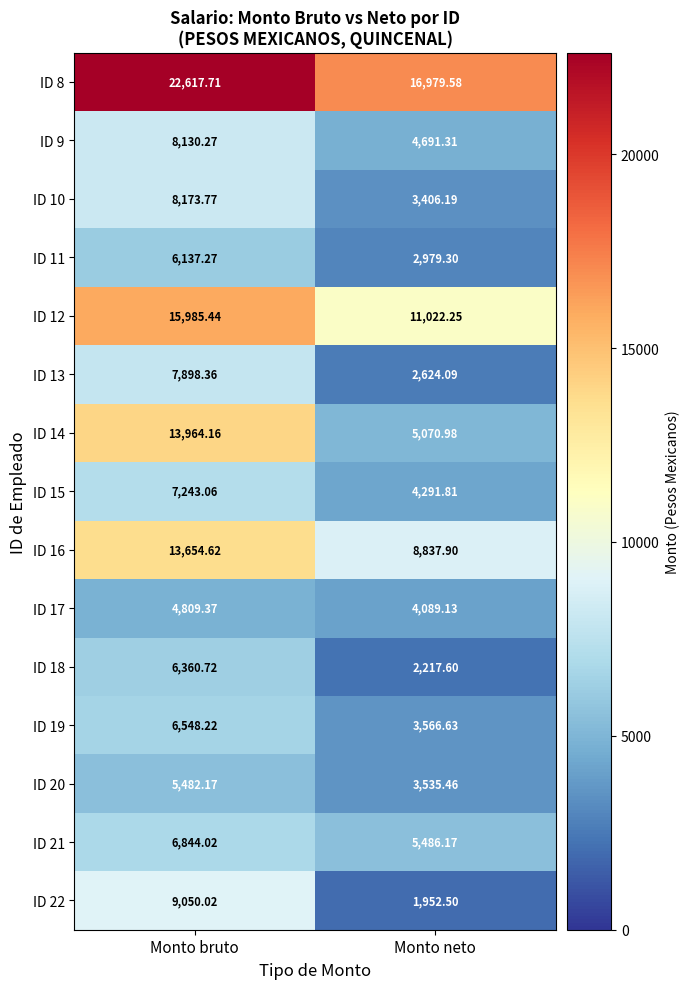

Where does the ID 22 series first go above 9050?

Monto bruto